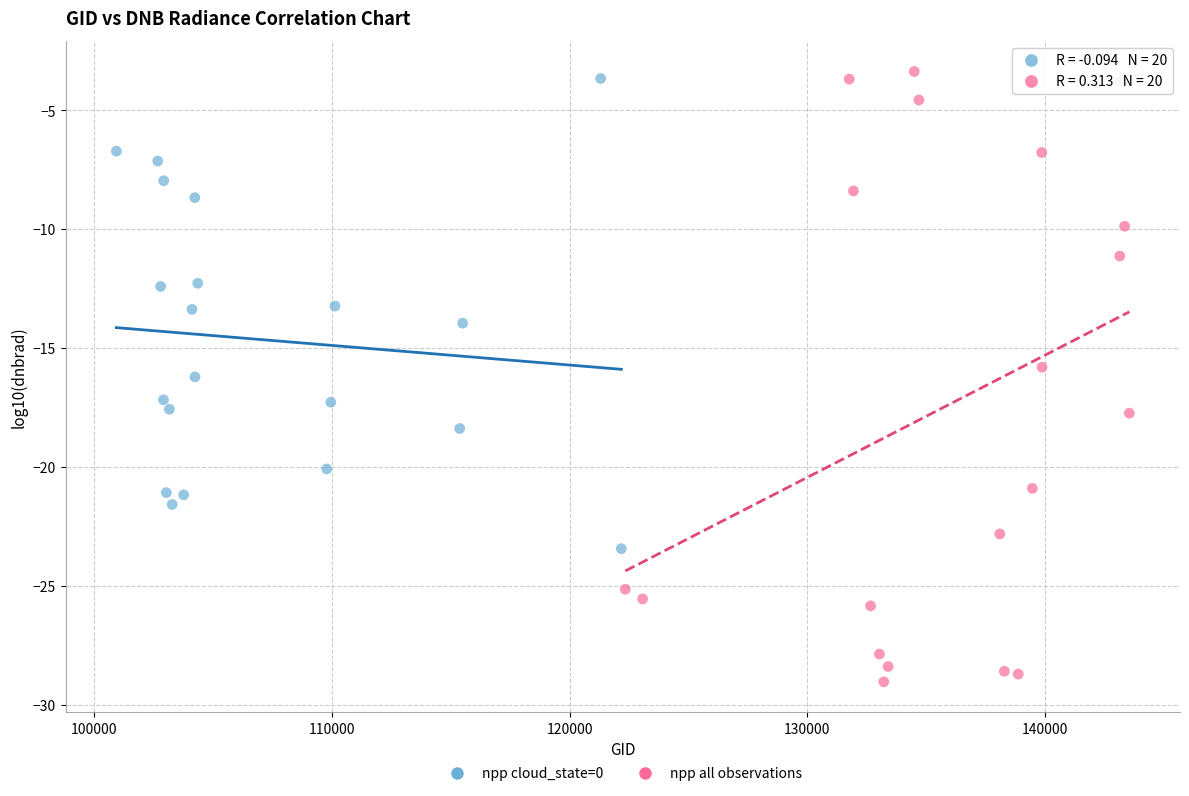

Which series contains the lowest Y value?

npp all observations